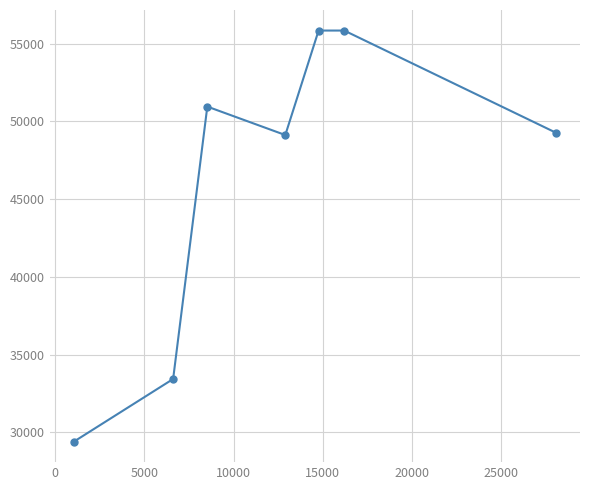

How many data points are less than 49275?

3